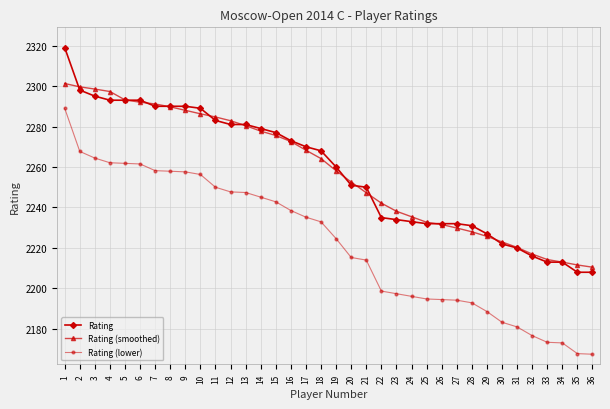

What is the total value across all series at 3?

6857.9